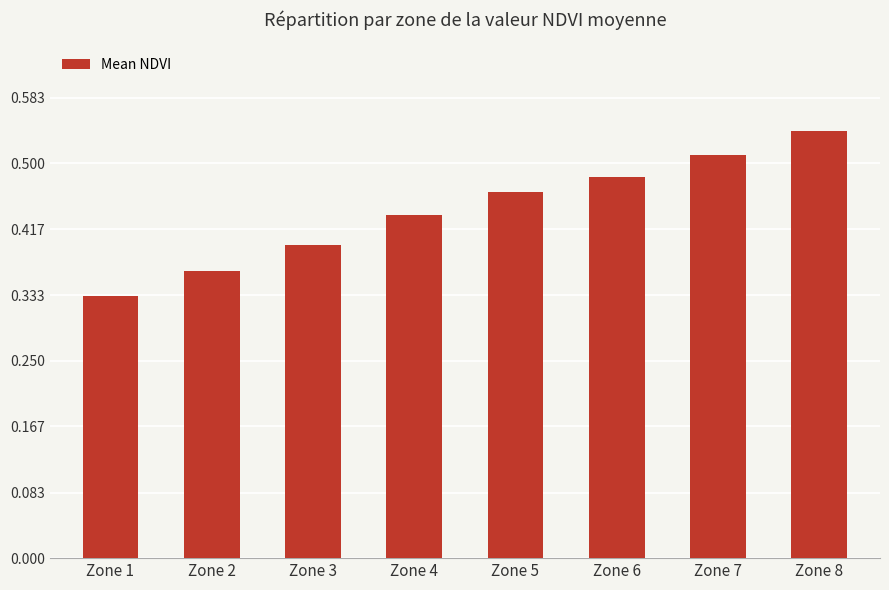

The chart shows a value of 0.1 at Zone 4. True or false?

False